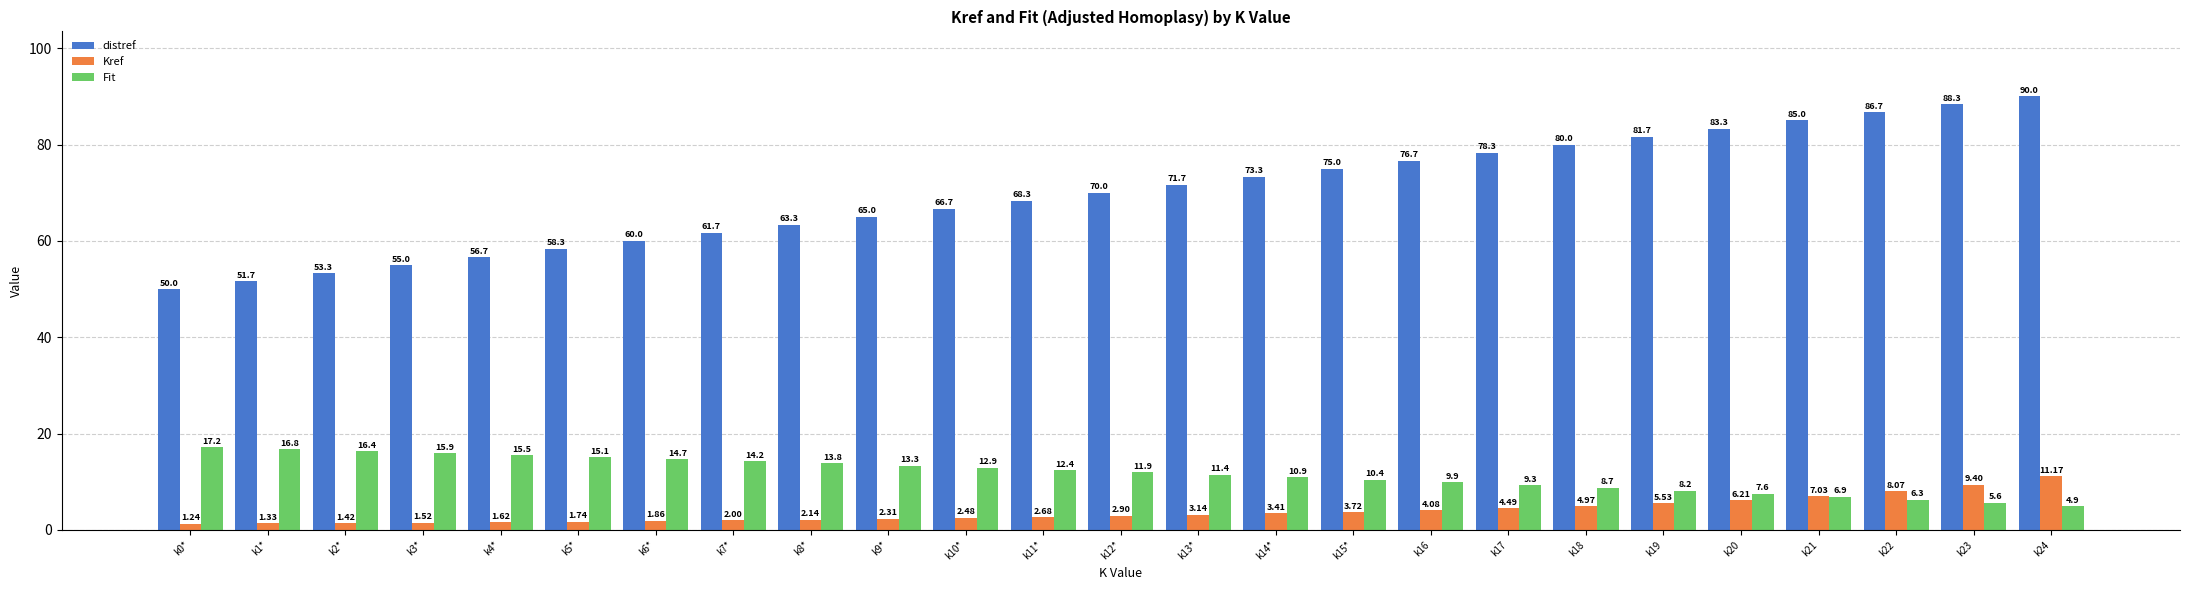

How many data points does each series have?

25